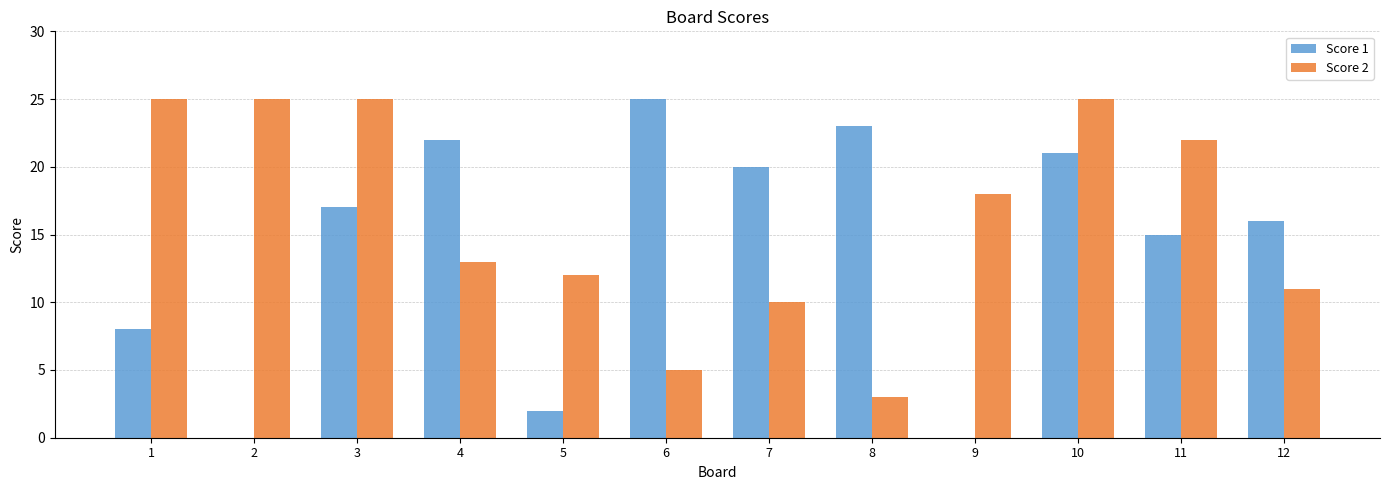

Which series changed the most between 2 and 11?

Score 1